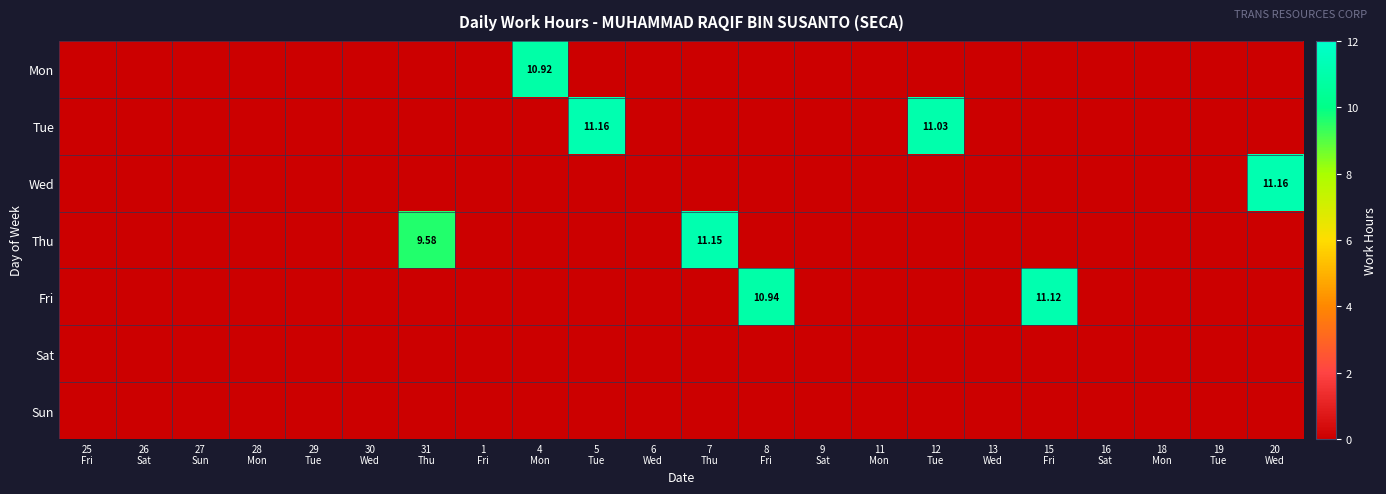

What is the sum of all Tue values?

22.2